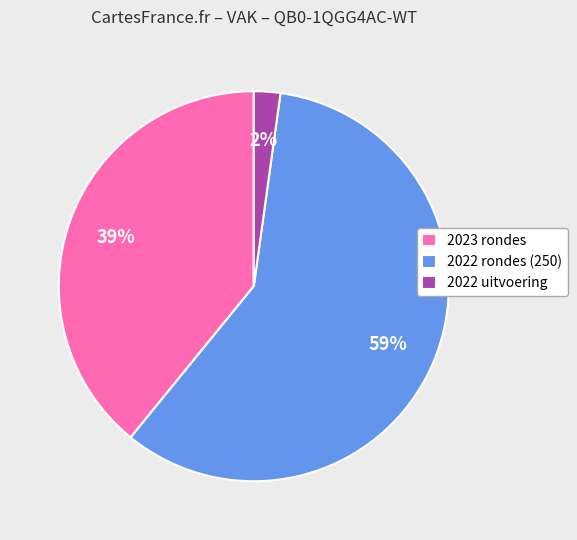

Which category has the smallest portion of the pie?

2022 uitvoering